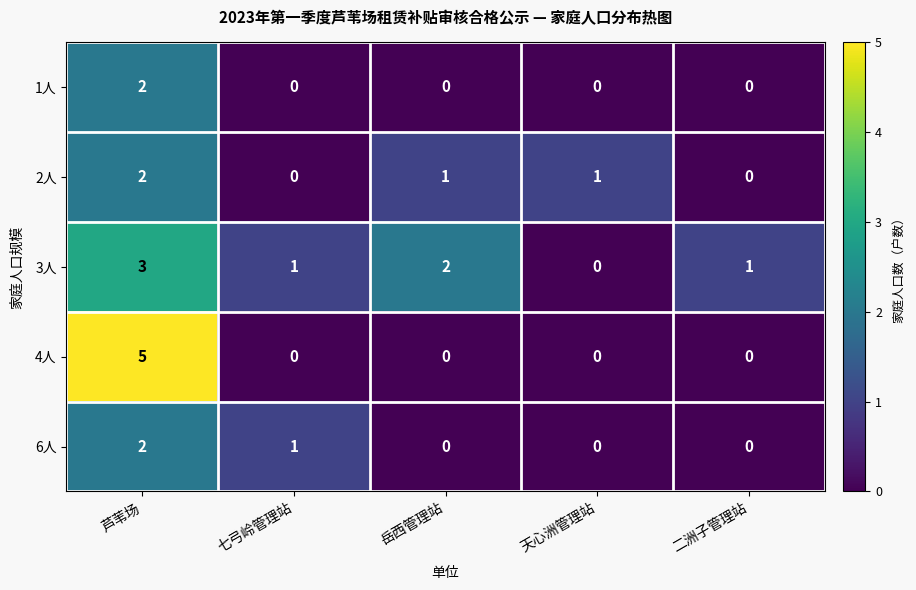

What is the spread (max minus min) of values at 岳西管理站?

2